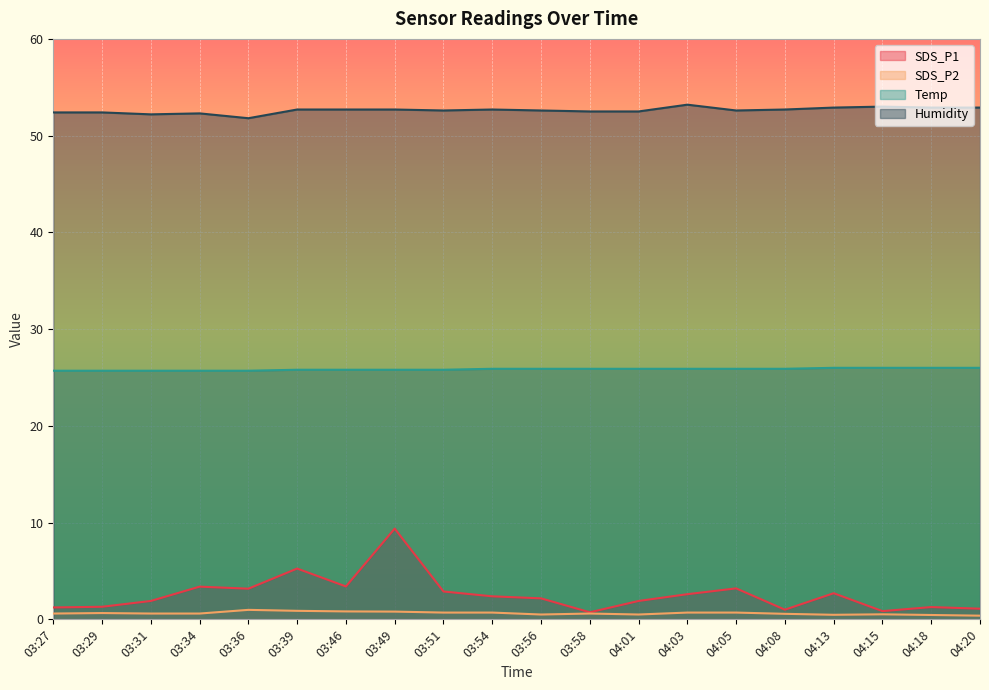

What is the value of the Temp point at the 15th from the left?

25.9